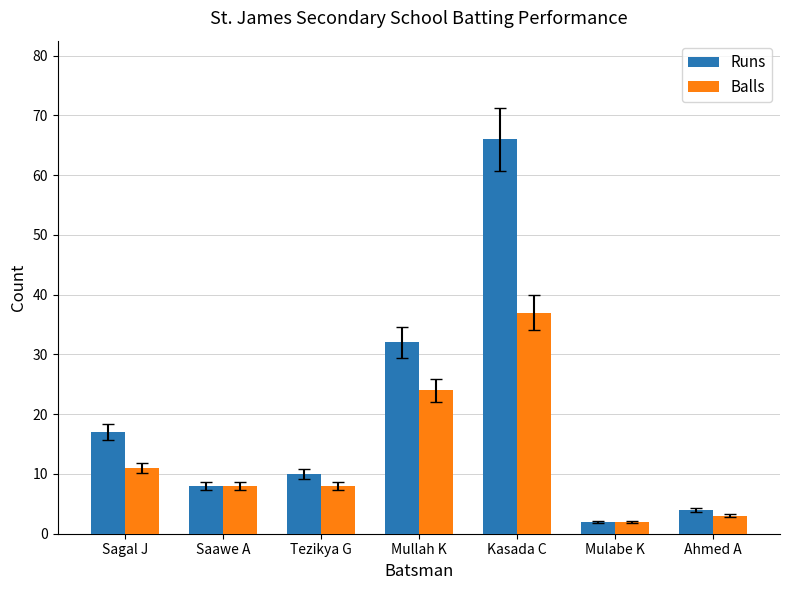

What is the difference between the highest and lowest values at Kasada C?

29